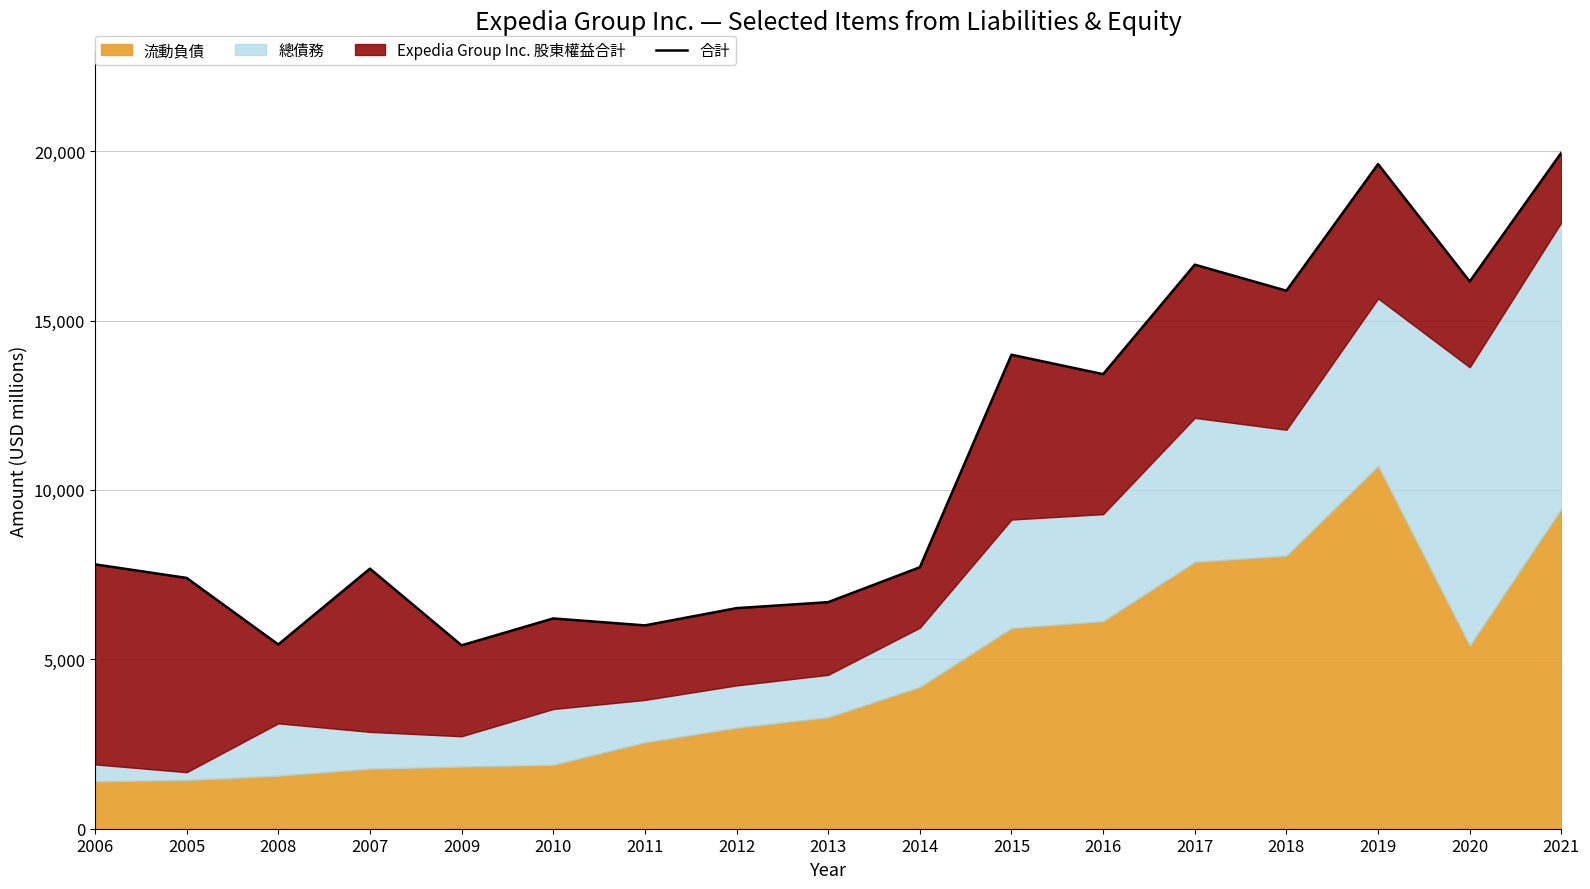

What is the label of the 12th point from the right?

2010